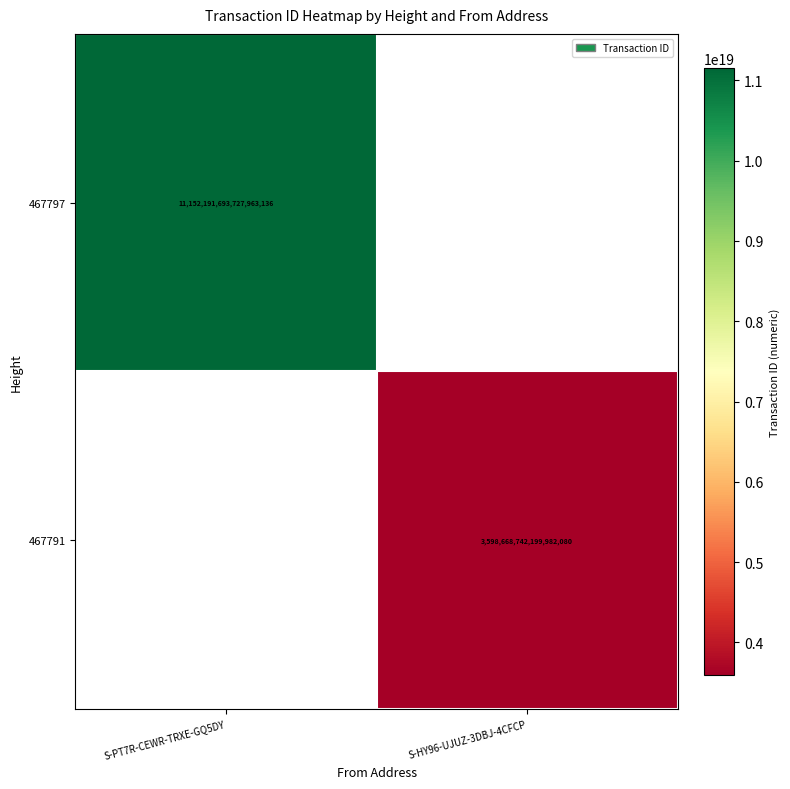

The 467797 series shows 5941513576605765632 at S-PT7R-CEWR-TRXE-GQ5DY. True or false?

False